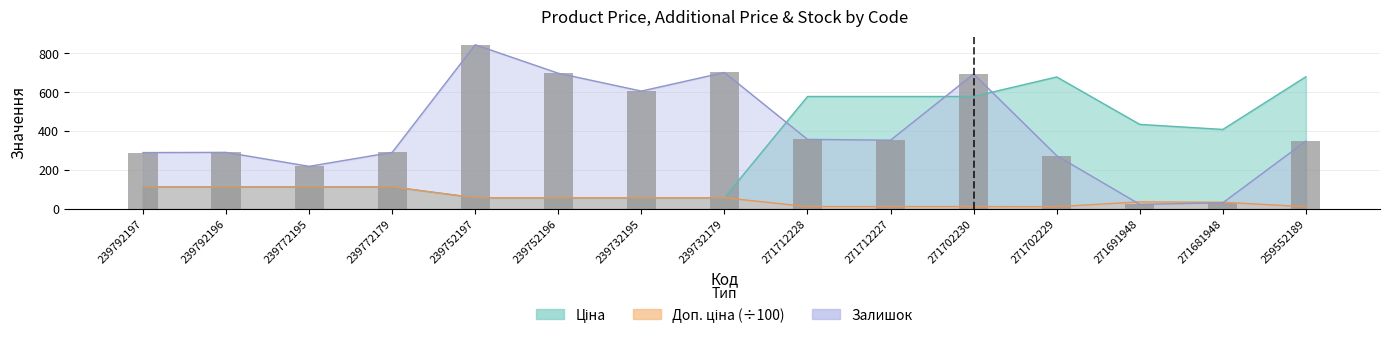

At which label does Ціна first exceed 111?

239792197